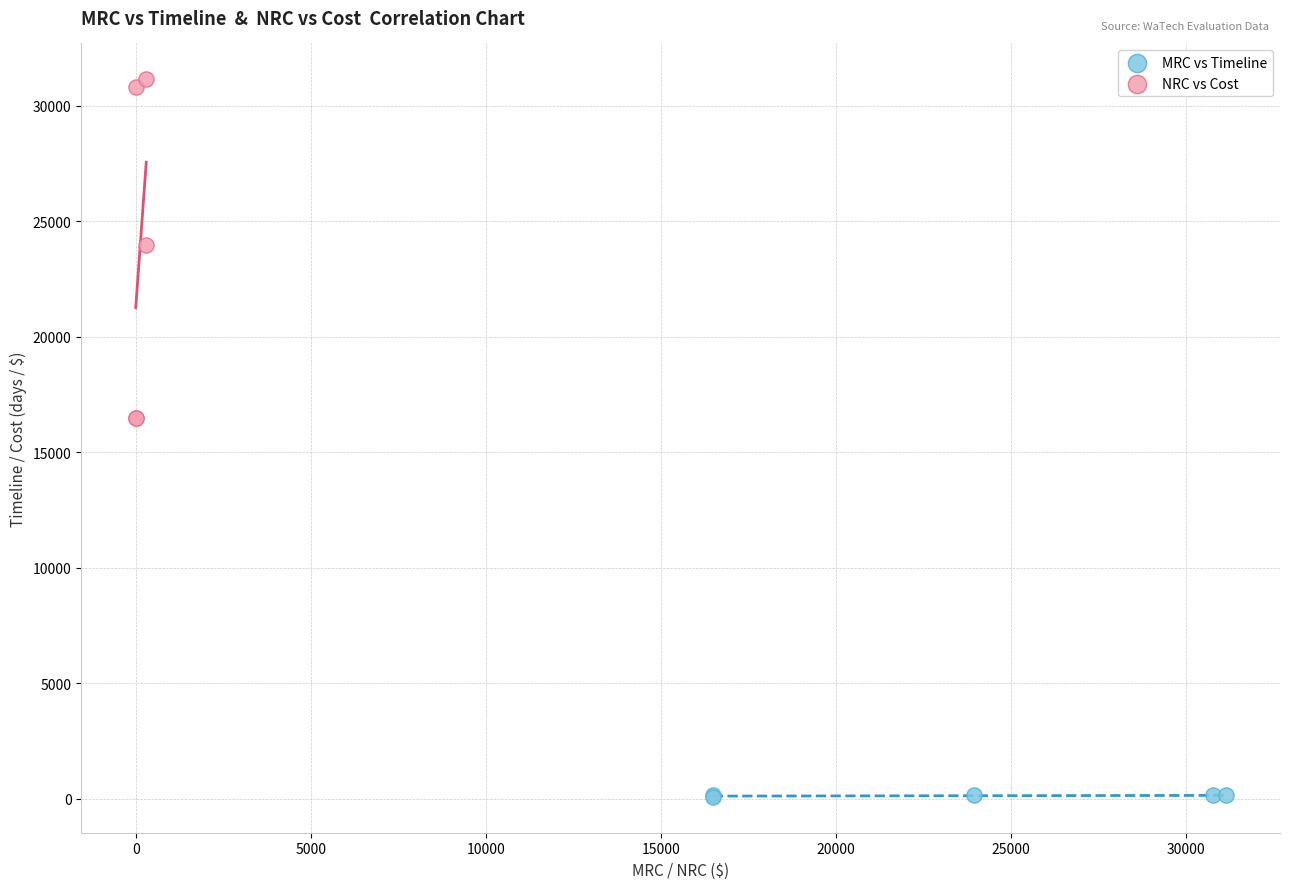

What are all the series names shown in the legend?

MRC vs Timeline, NRC vs Cost